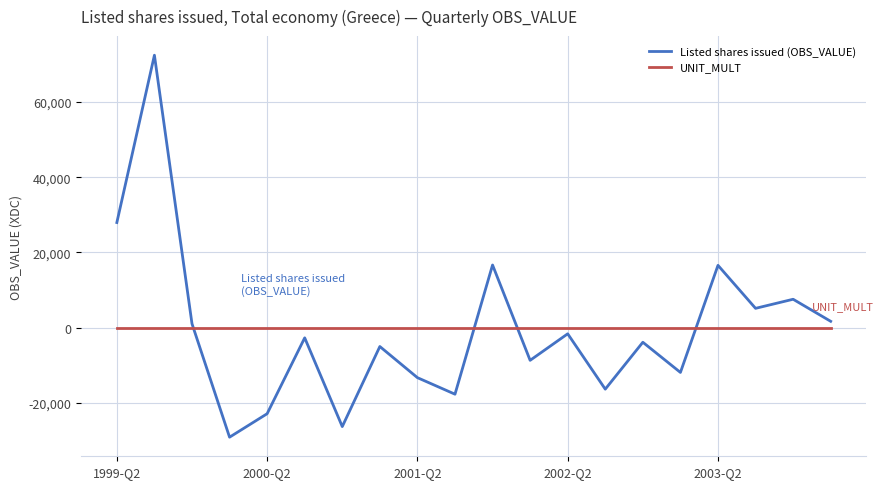

What is the minimum value shown in the chart?

-29136.4